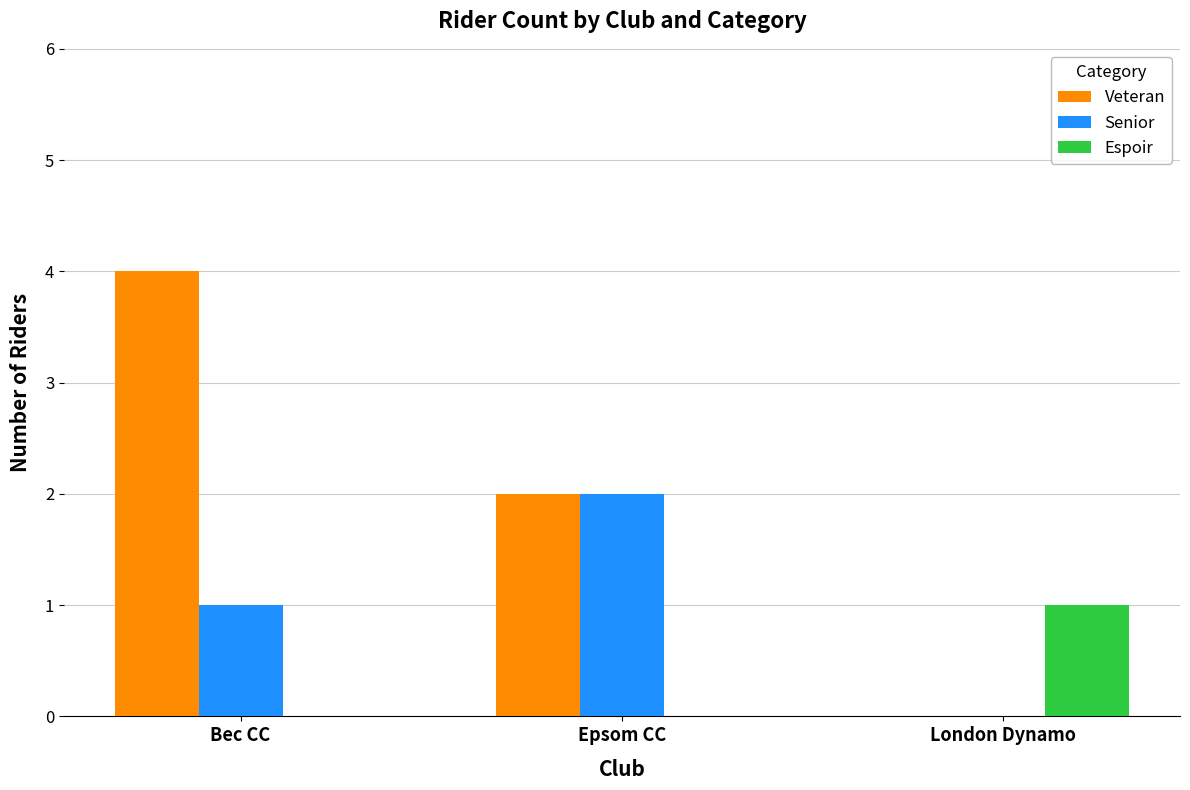

Count the Senior values in the range 0 to 2.

3